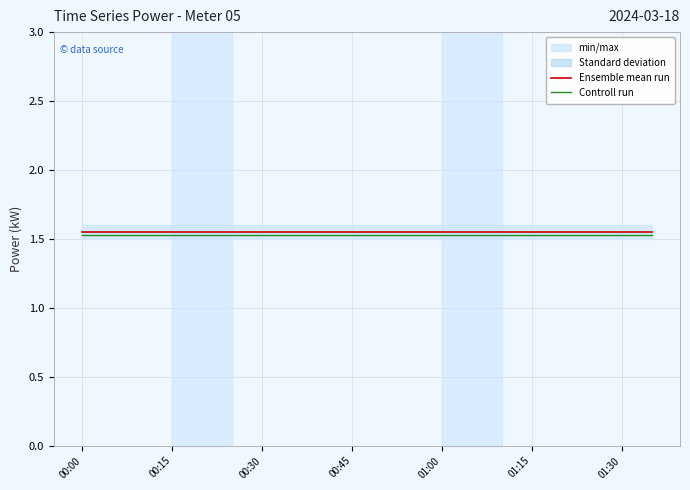

Which series has the largest total across all categories?

Ensemble mean run